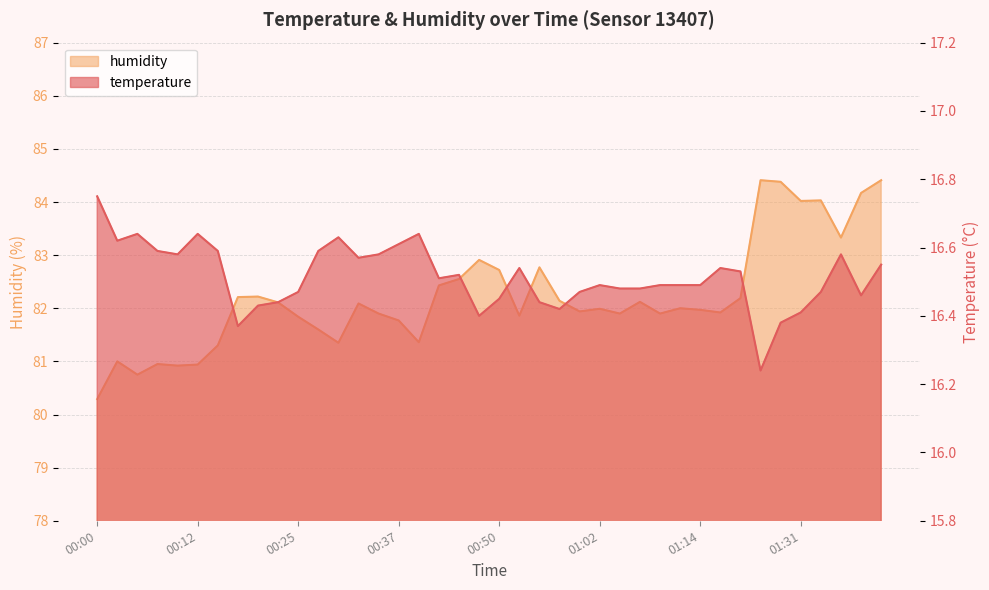

The temperature series shows 16.4 at 00:22. True or false?

True